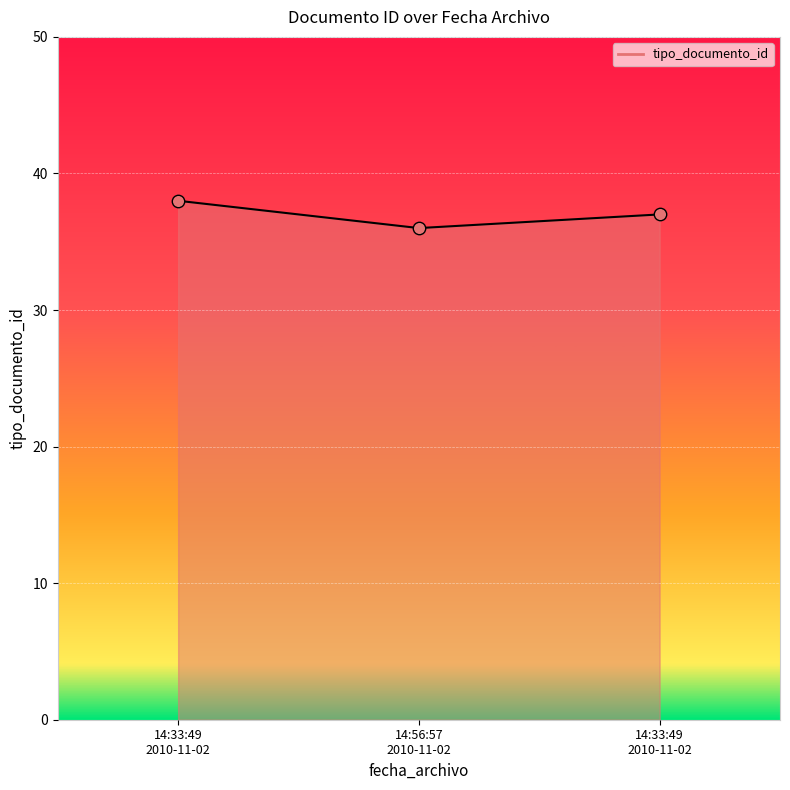

How many lines are shown in the chart?

1